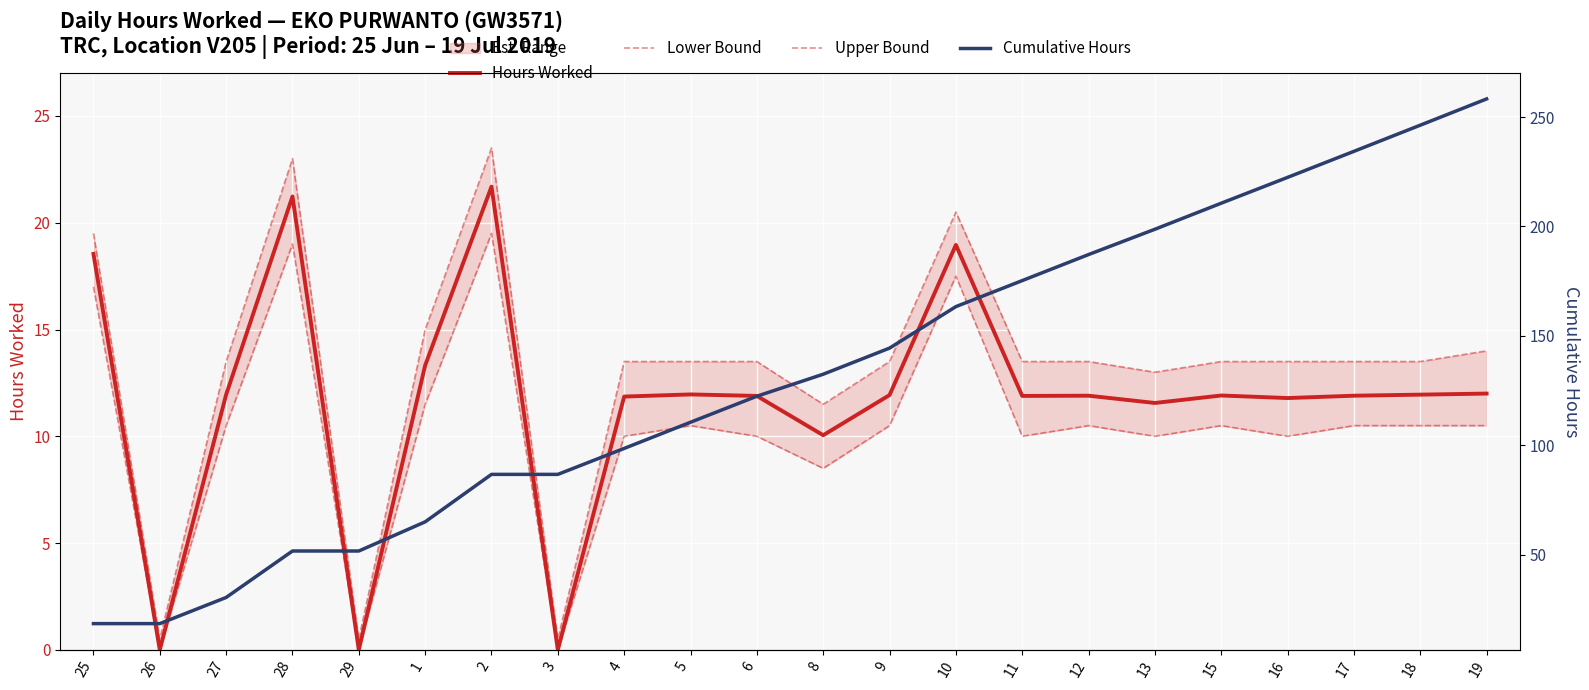

The value of Hours Worked at 6 is 11.9. True or false?

True